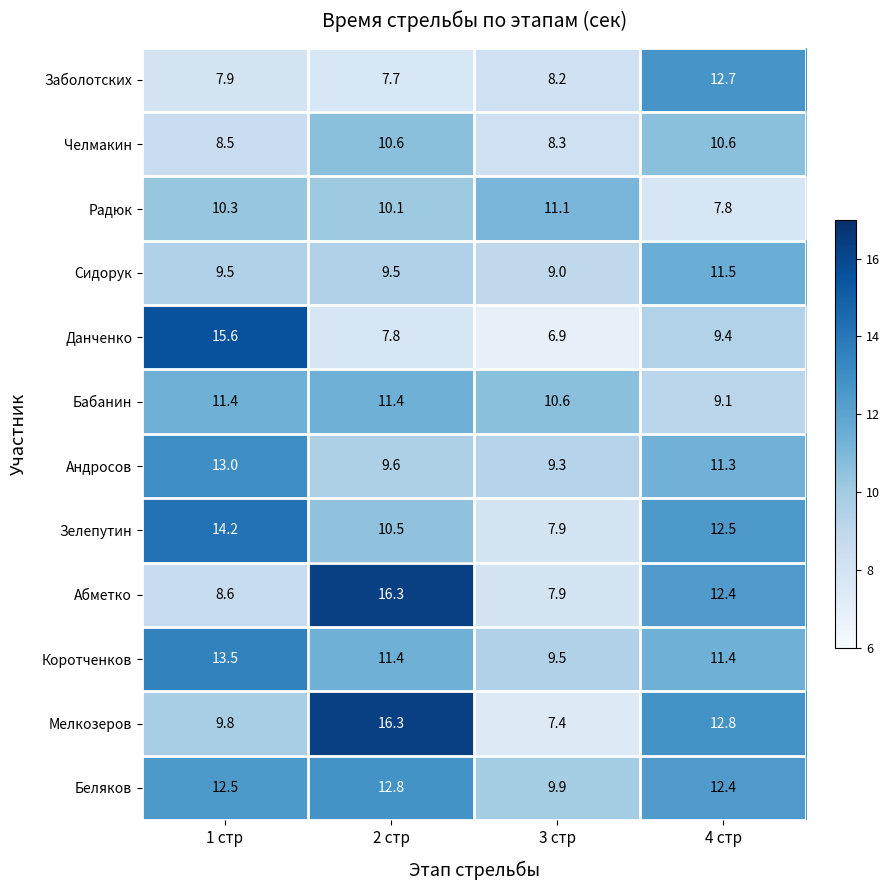

What is the maximum value shown in the chart?

16.3